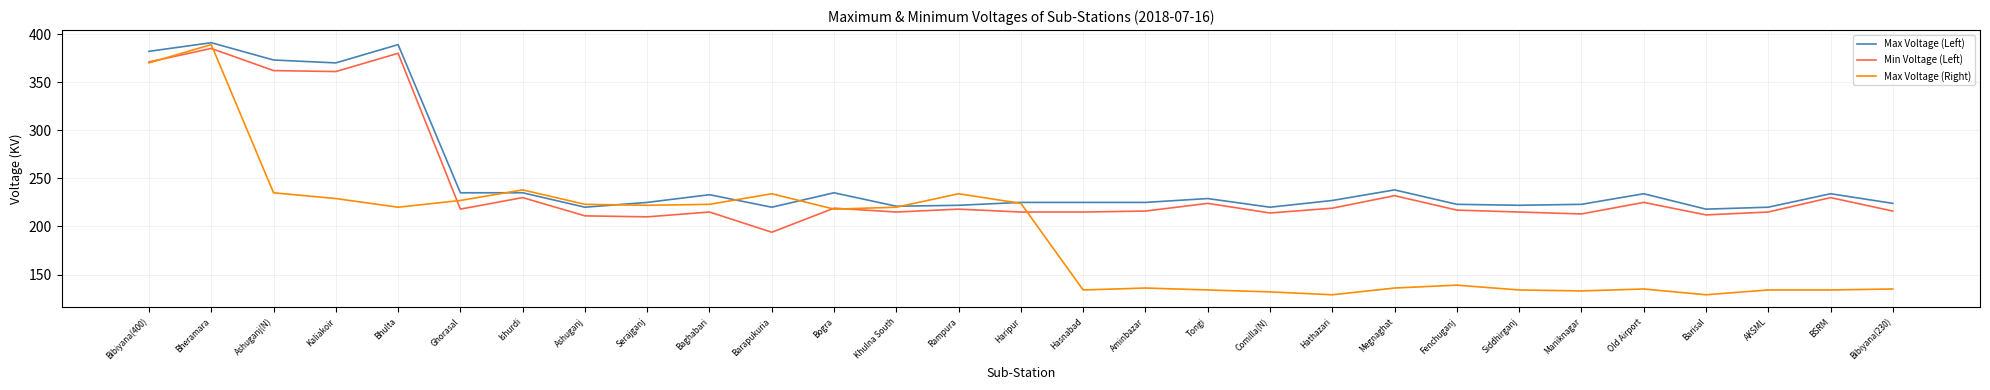

What is the maximum value shown in the chart?

391